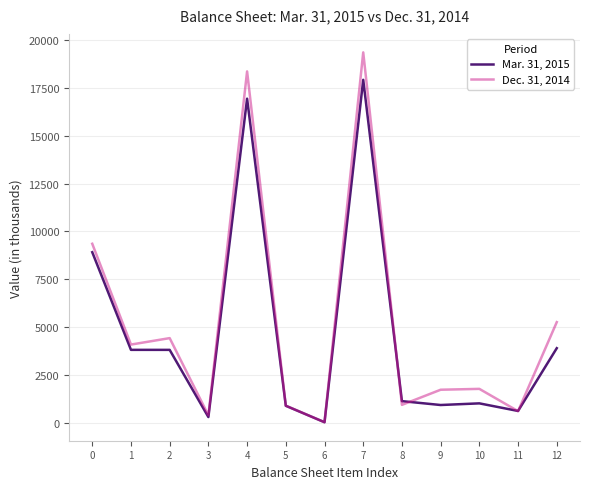

At which category is the sum across all series the highest?

7